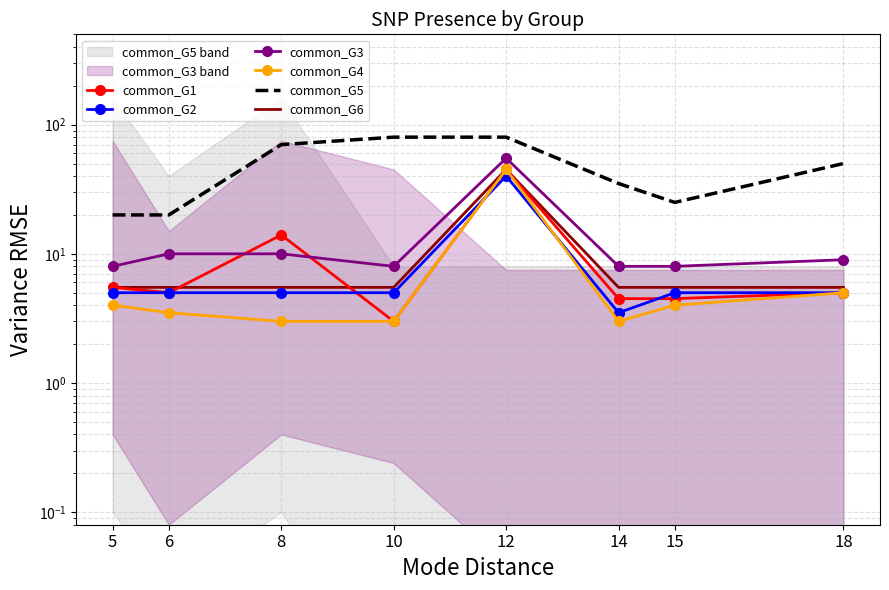

Reading left to right, what are all the values shown in this chart?

common_G1: 5.5	5.0	14.0	3.0	45.0	4.5	4.5	5.0
common_G2: 5.0	5.0	5.0	5.0	40.0	3.5	5.0	5.0
common_G3: 8.0	10.0	10.0	8.0	55.0	8.0	8.0	9.0
common_G4: 4.0	3.5	3.0	3.0	45.0	3.0	4.0	5.0
common_G5: 20.0	20.0	70.0	80.0	80.0	35.0	25.0	50.0
common_G6: 5.5	5.5	5.5	5.5	45.0	5.5	5.5	5.5